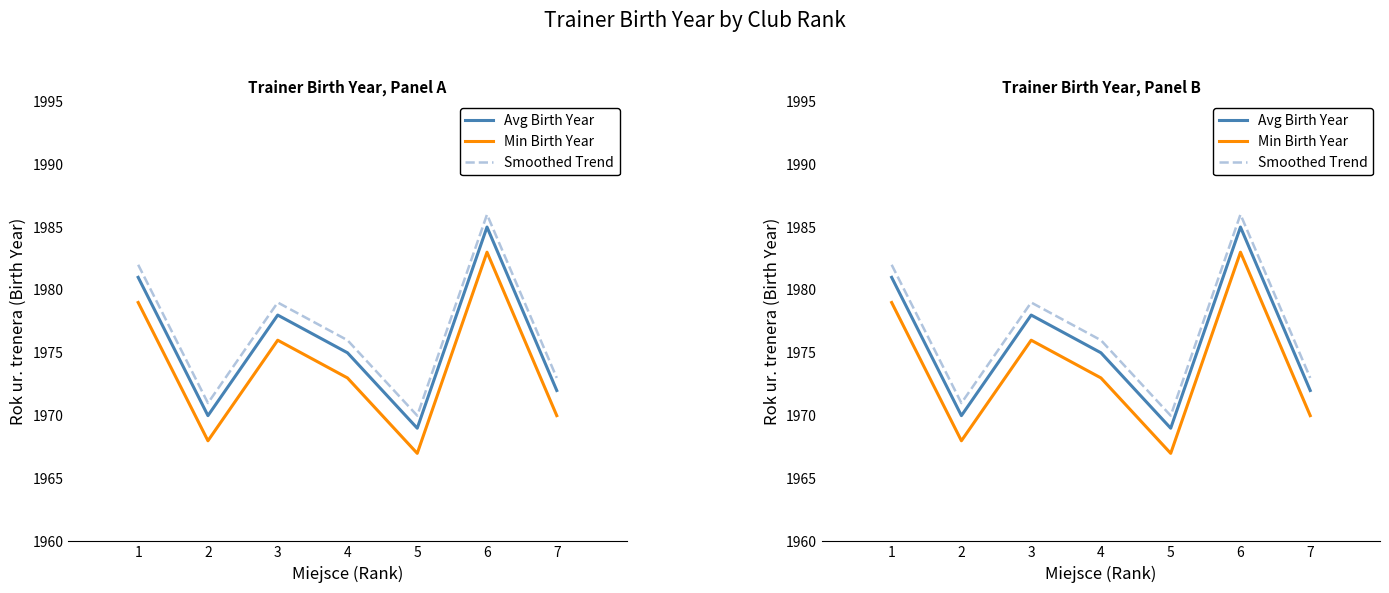

What is the difference between the highest and lowest values at 2?

3